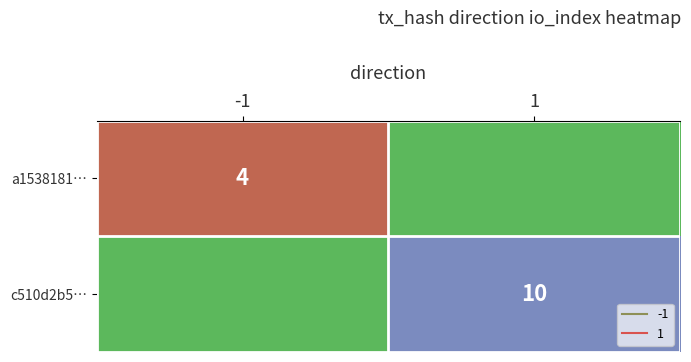

Is the value of a1538181… at -1 greater than the value of c510d2b5… at -1?

Yes